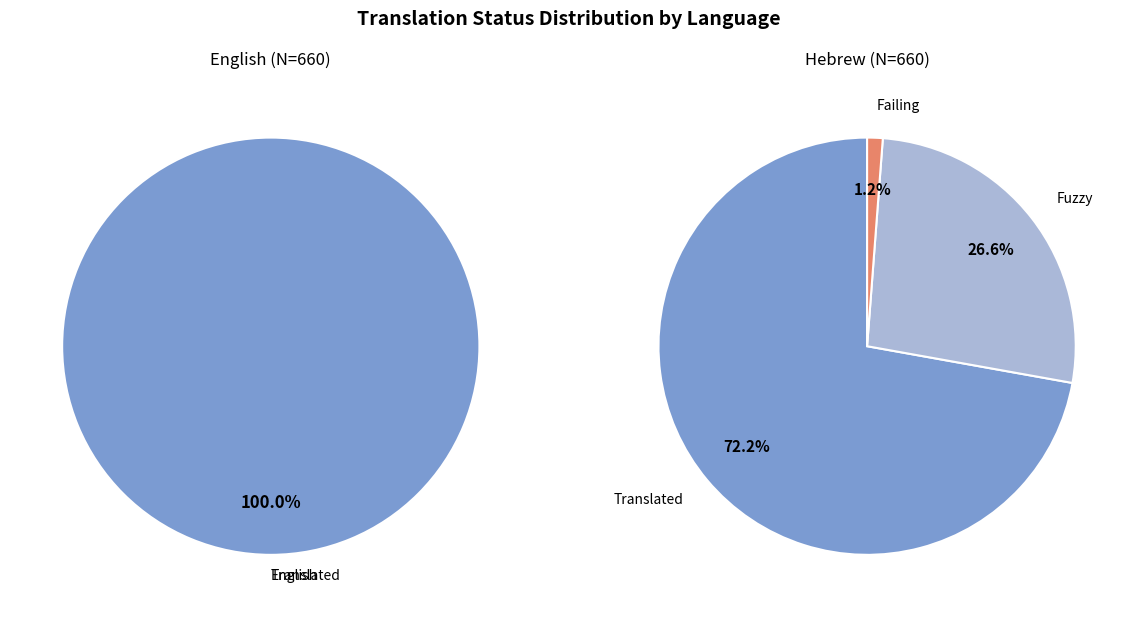

To the nearest percent, what is the average slice percentage?

50%